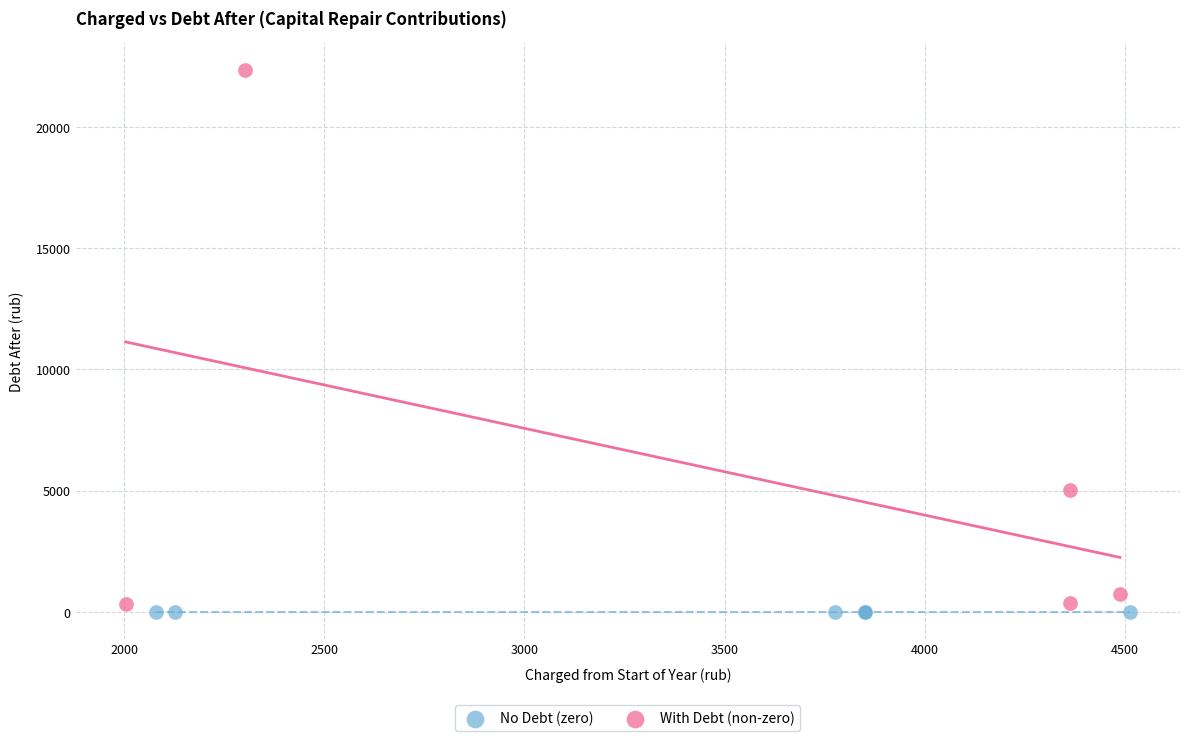

Which series contains the highest Y value?

With Debt (non-zero)